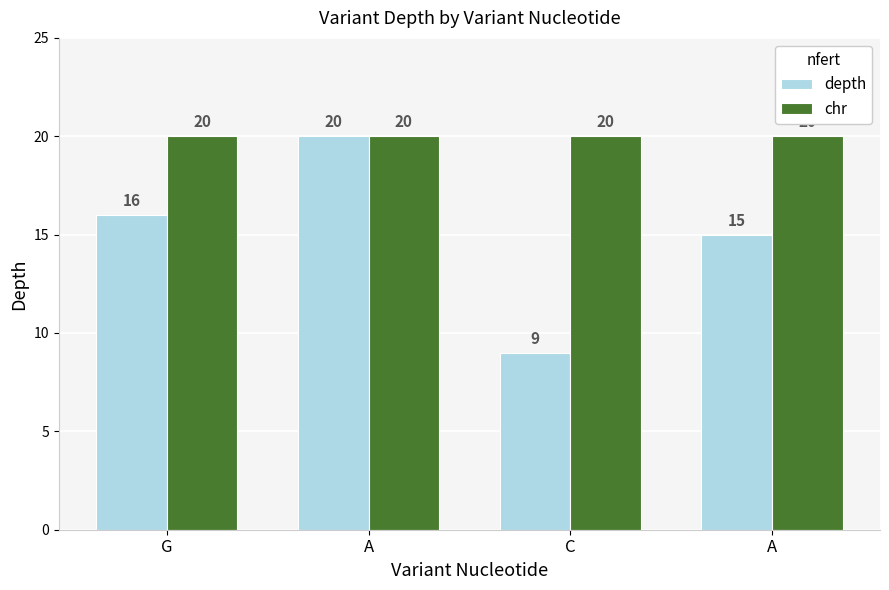

What are all the series names shown in the legend?

depth, chr